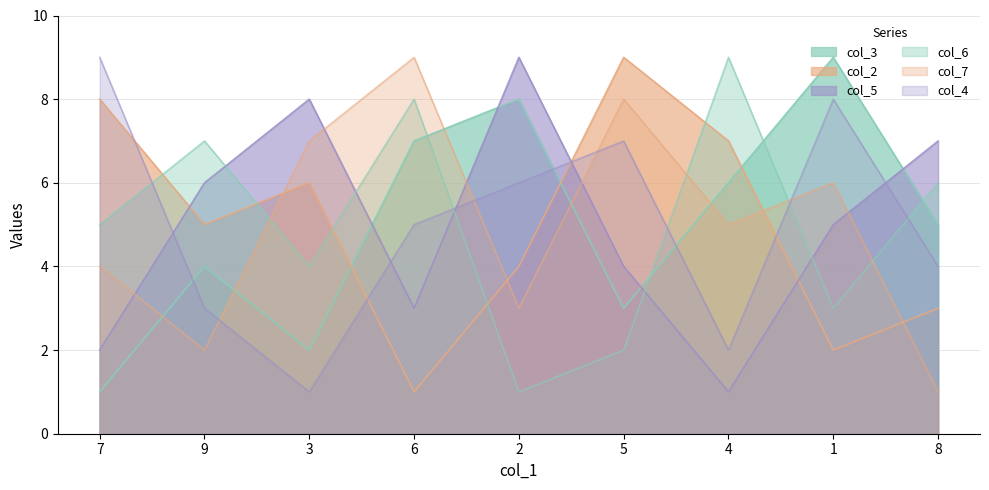

Rank the series by their maximum value, from highest to lowest.

col_3, col_2, col_5, col_6, col_7, col_4